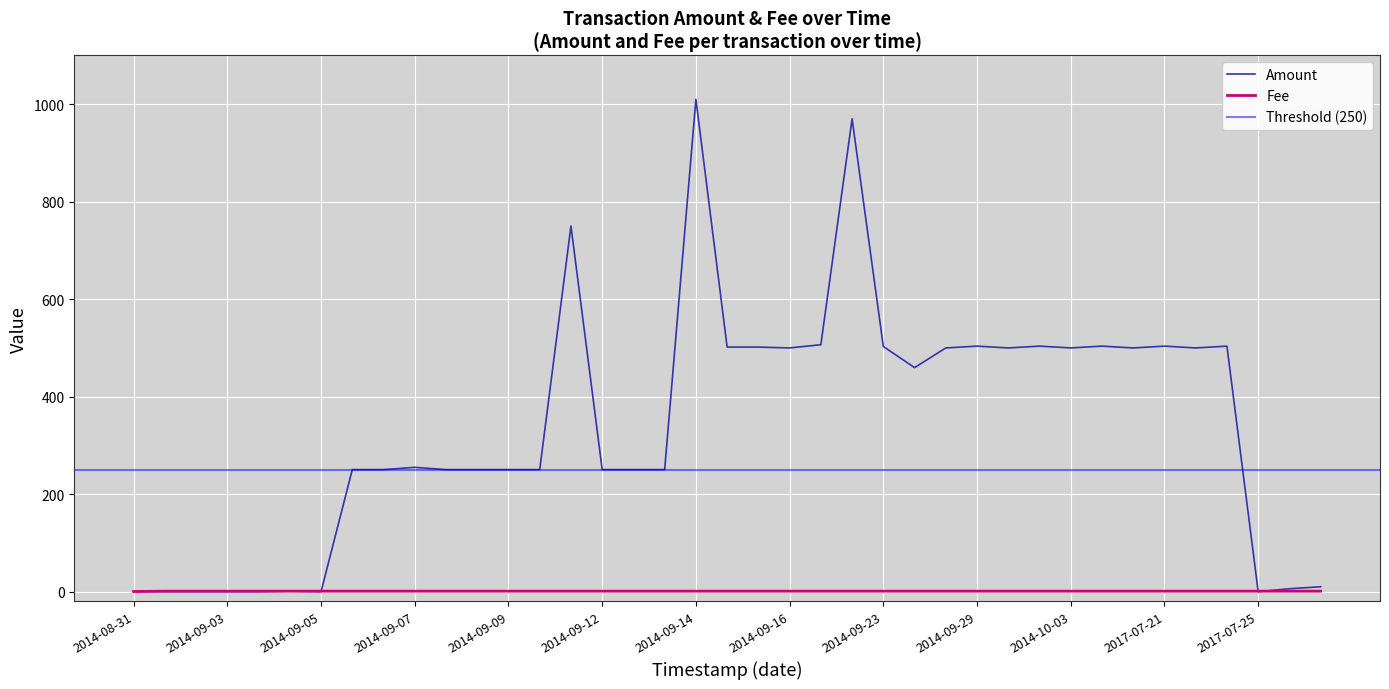

How many data points in Fee are less than 1?

1